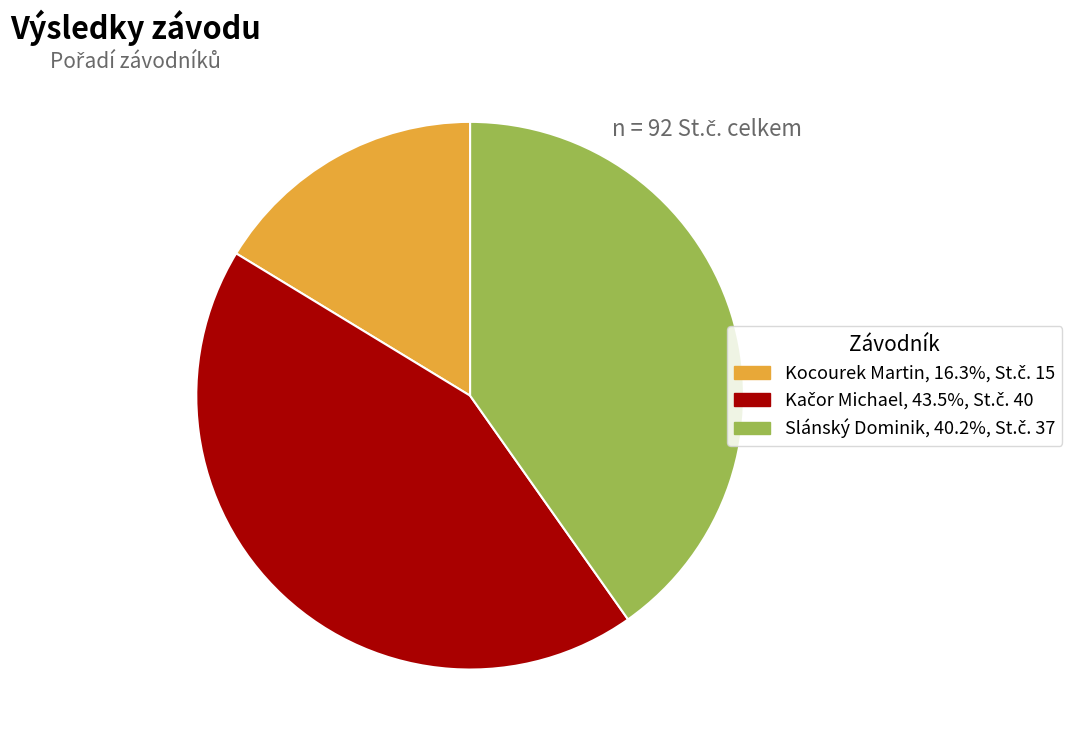

Is there any slice that represents more than half of the pie?

No